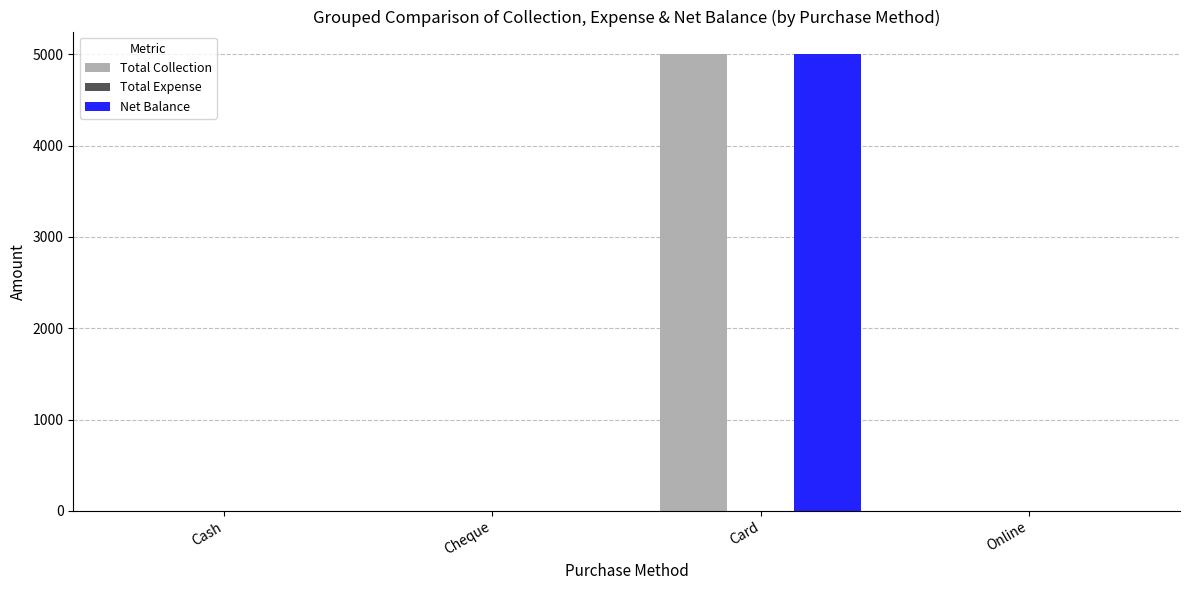

What is the average value of the Total Collection series?

1250